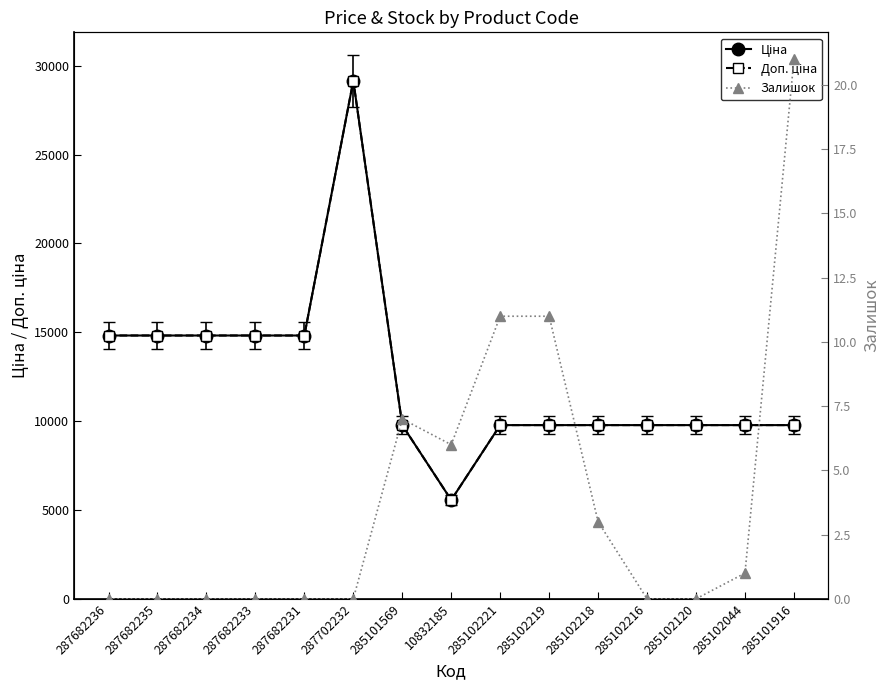

At which category does Ціна reach its first local peak?

287702232